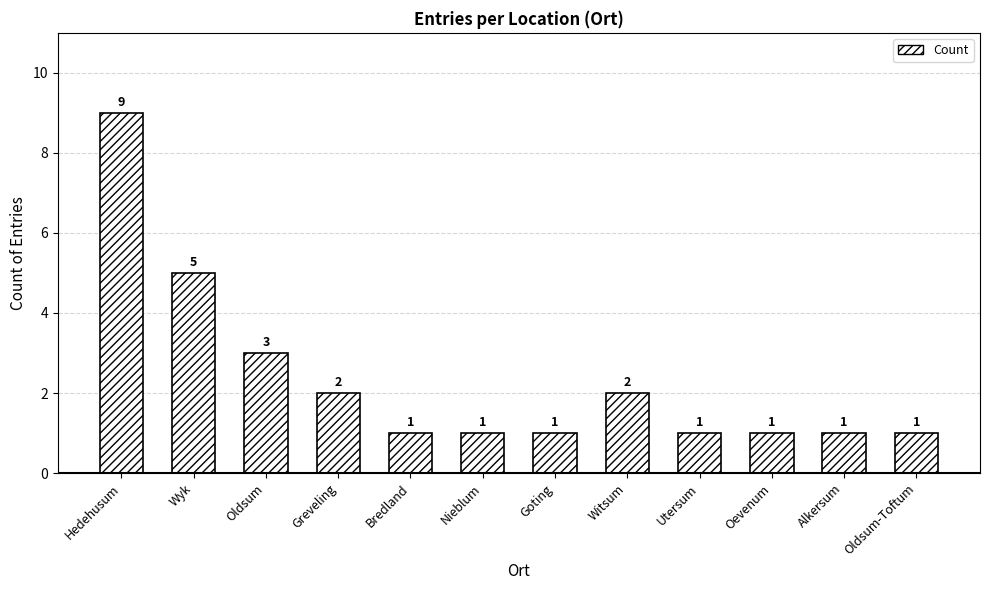

What is the greatest value displayed?

9